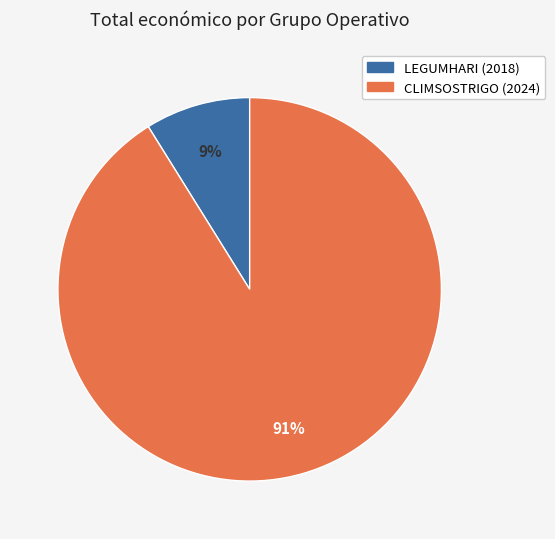

Which slice represents more than half of the pie?

CLIMSOSTRIGO (2024)